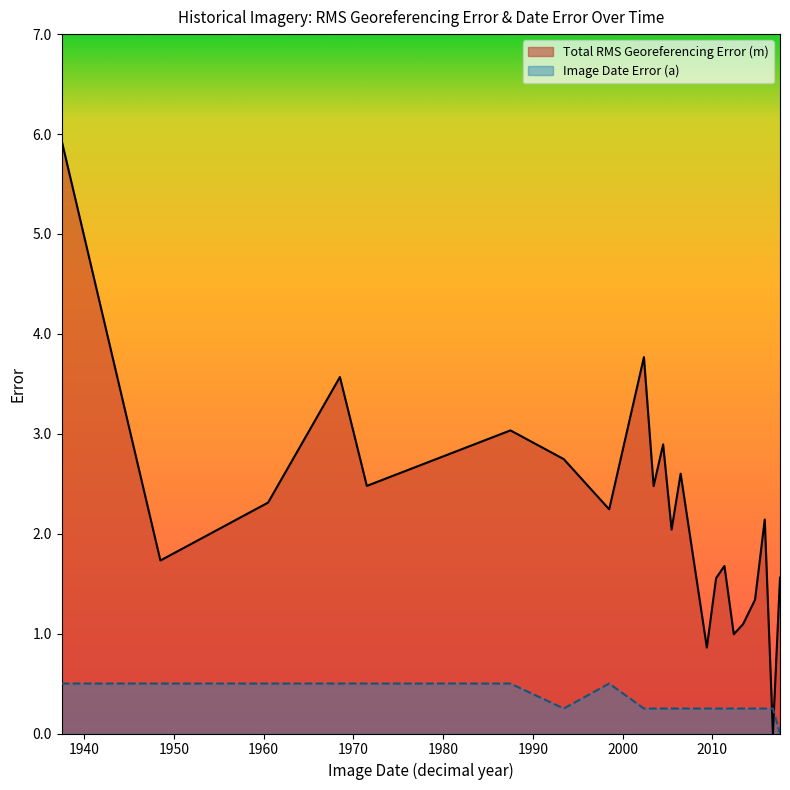

How many lines are shown in the chart?

2